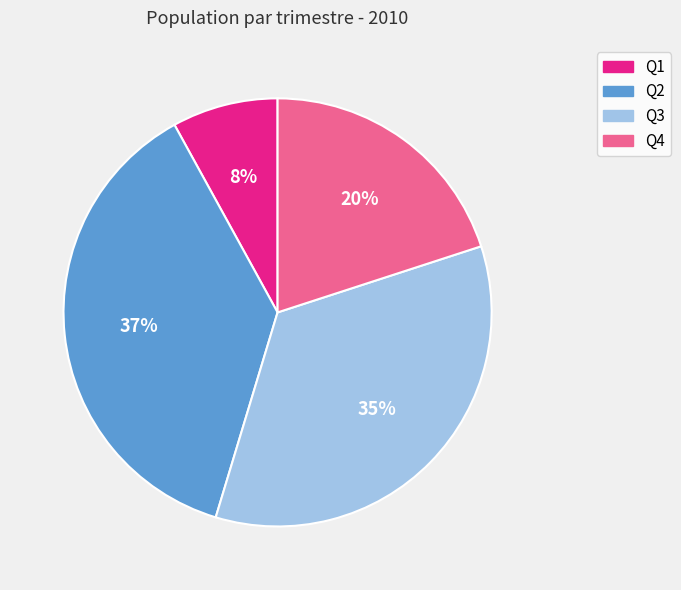

To the nearest percent, what is the difference between the Q1 and Q2 slice percentages?

29%